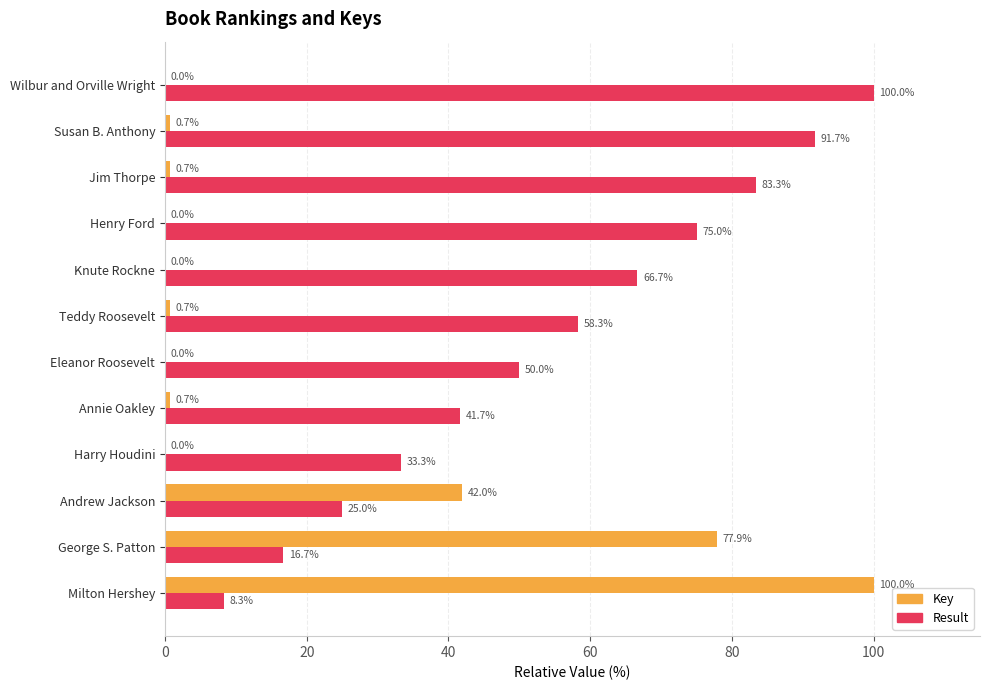

At which label is Result closest to 54?

Eleanor Roosevelt